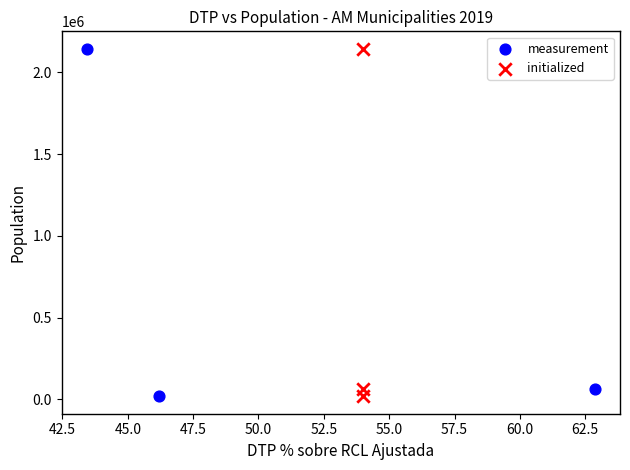

What are all the series names shown in the legend?

measurement, initialized